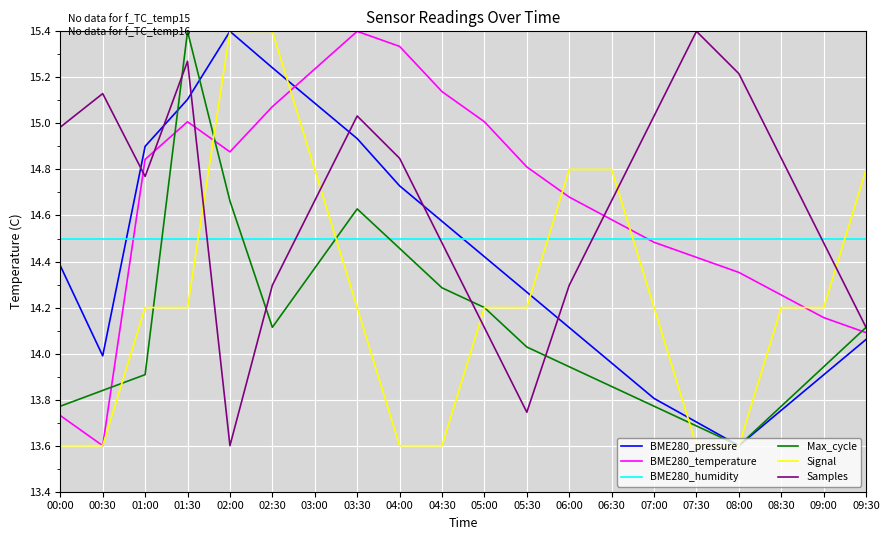

Is the value of Signal at 02:30 greater than the value of BME280_humidity at 02:00?

Yes